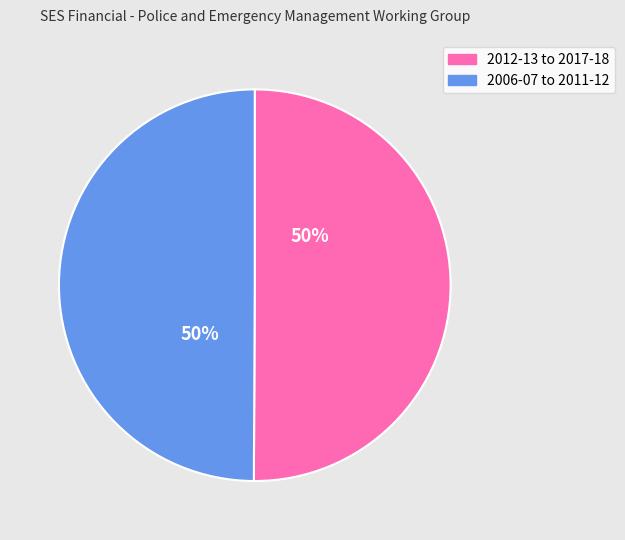

To the nearest percent, what is the average slice percentage?

50%